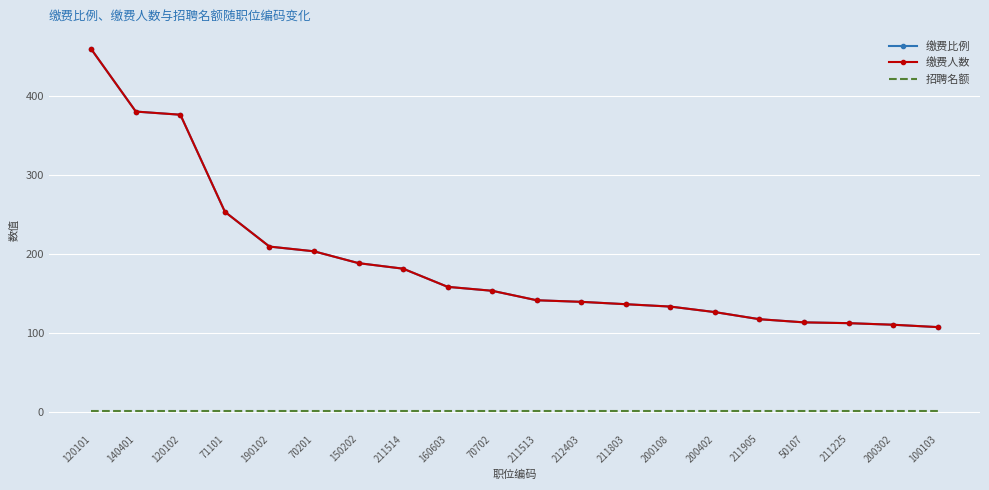

At which label is 缴费人数 closest to 283?

71101